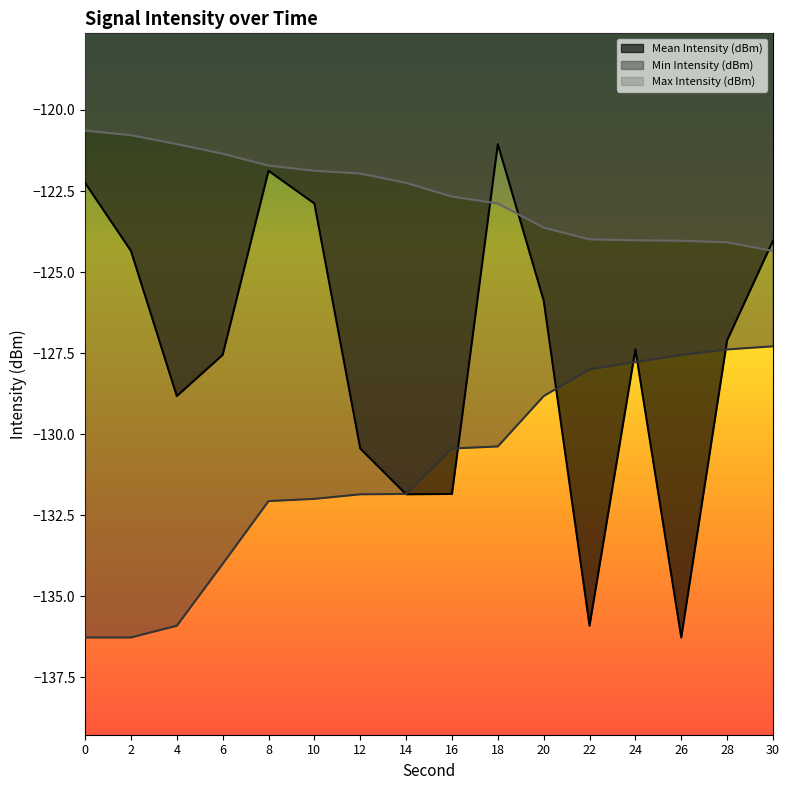

What is the value of the Mean Intensity (dBm) point at the 12th from the left?

-135.9